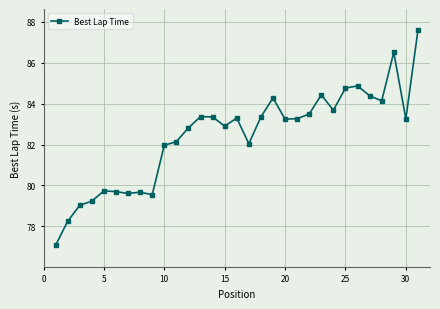

How many points are lower than both their immediate neighbors (excluding endpoints)?

8